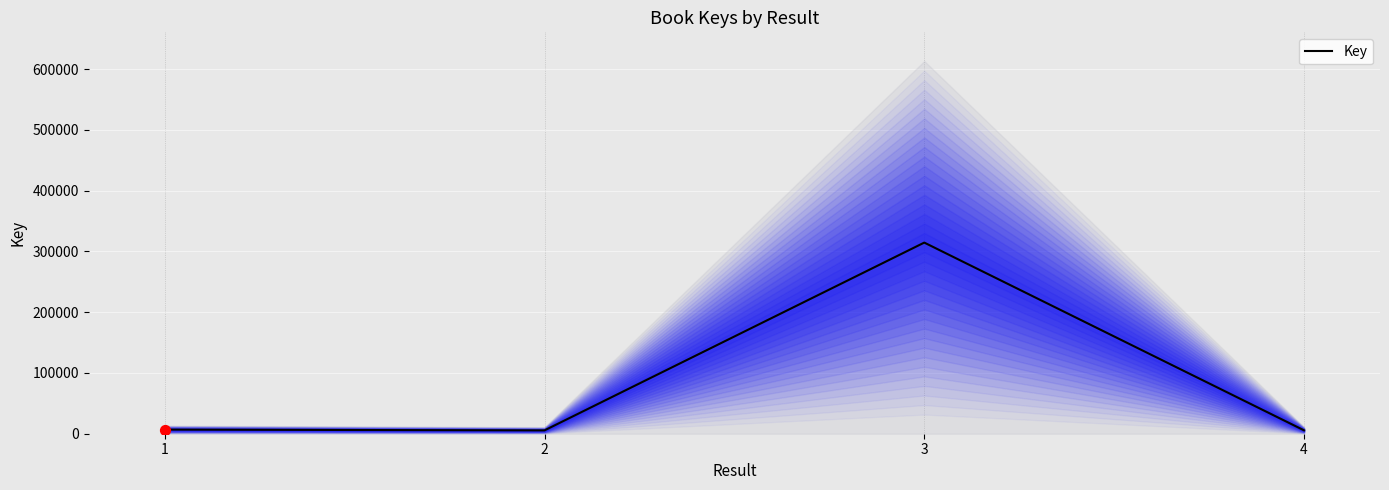

Between 3 and 1, which is larger?

3